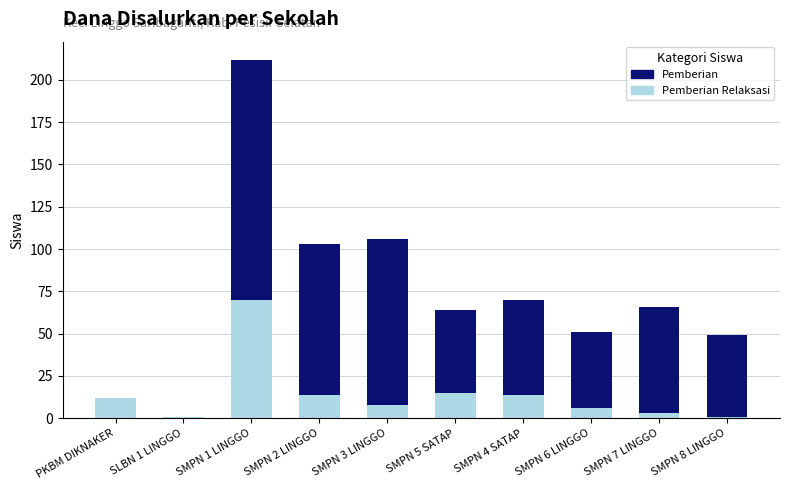

Count the number of categories in the chart.

10